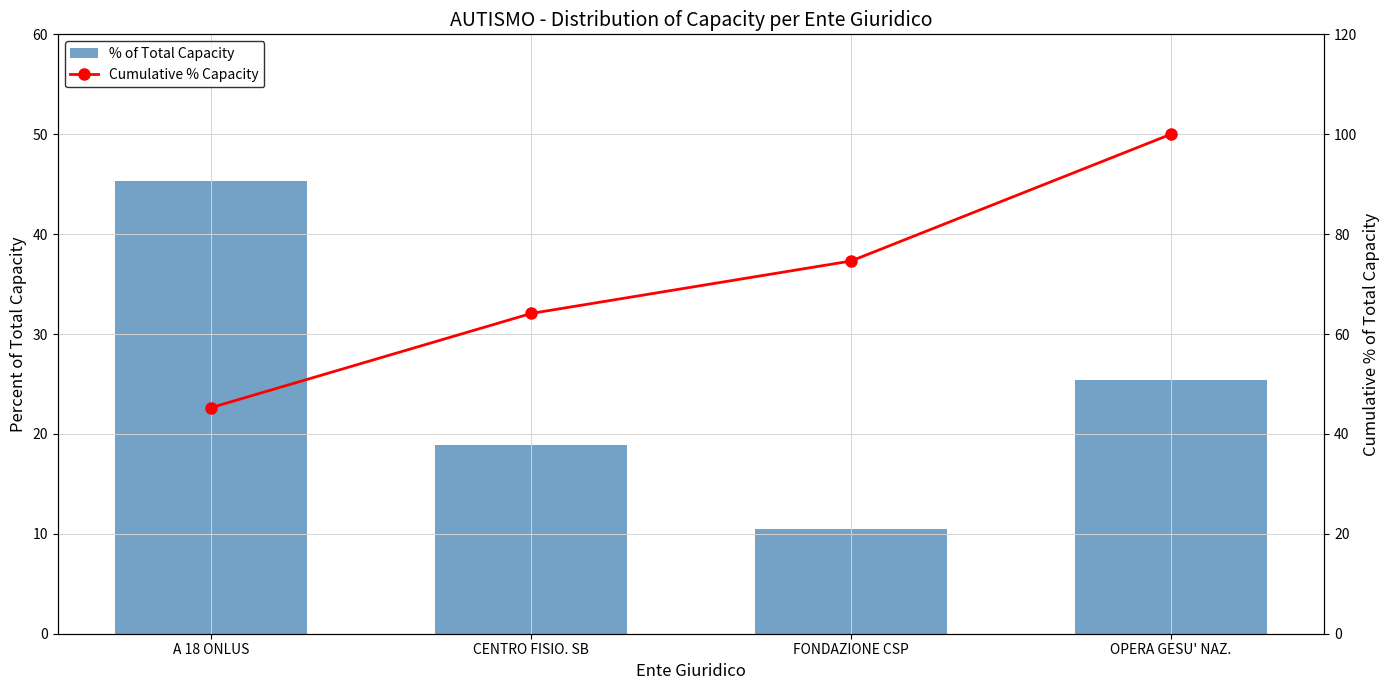

What position from the right is OPERA GESU' NAZ.?

1